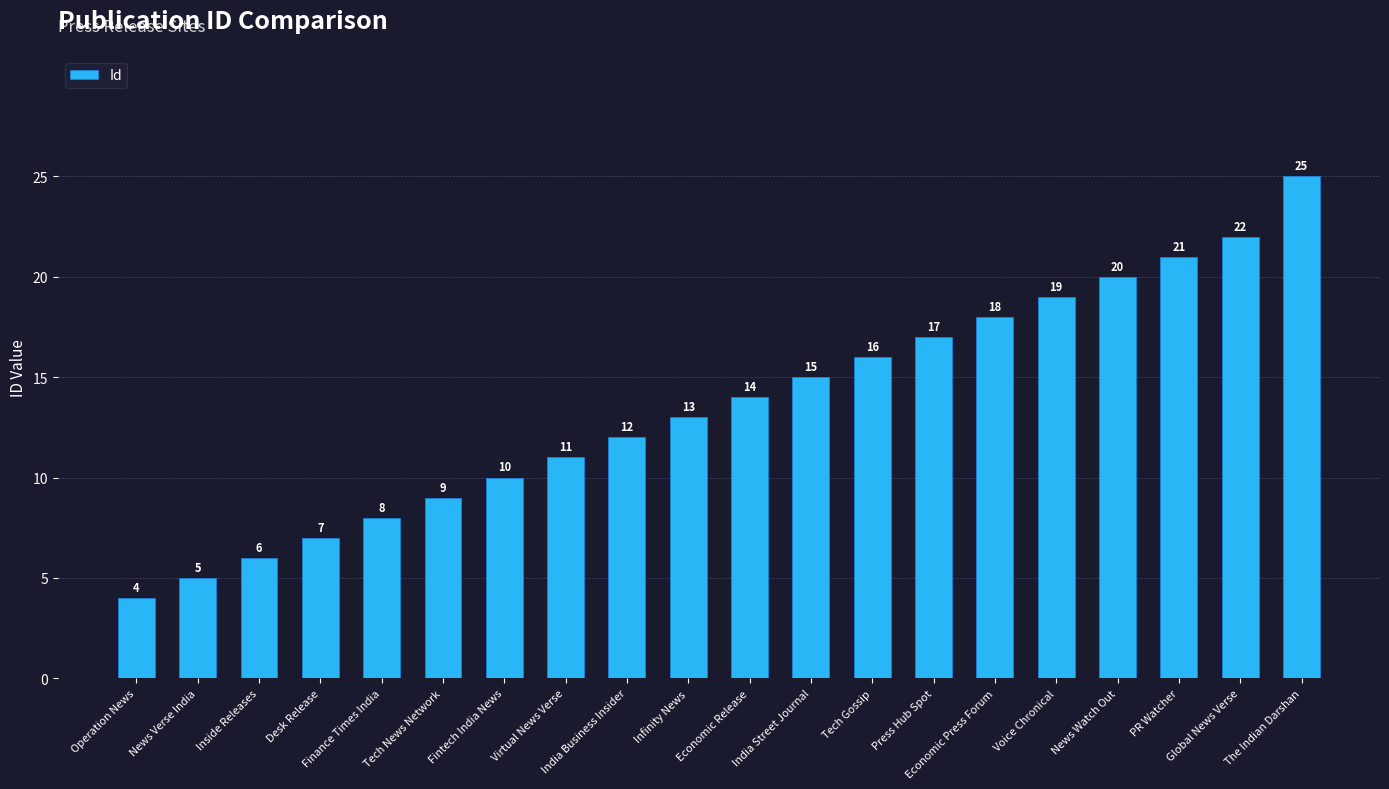

What is the minimum value shown in the chart?

4